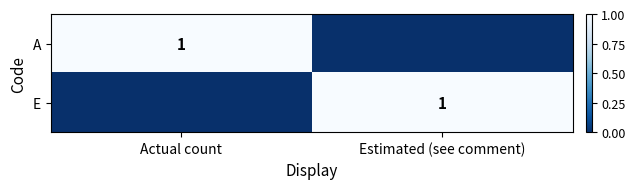

What is the highest value of the E series?

1